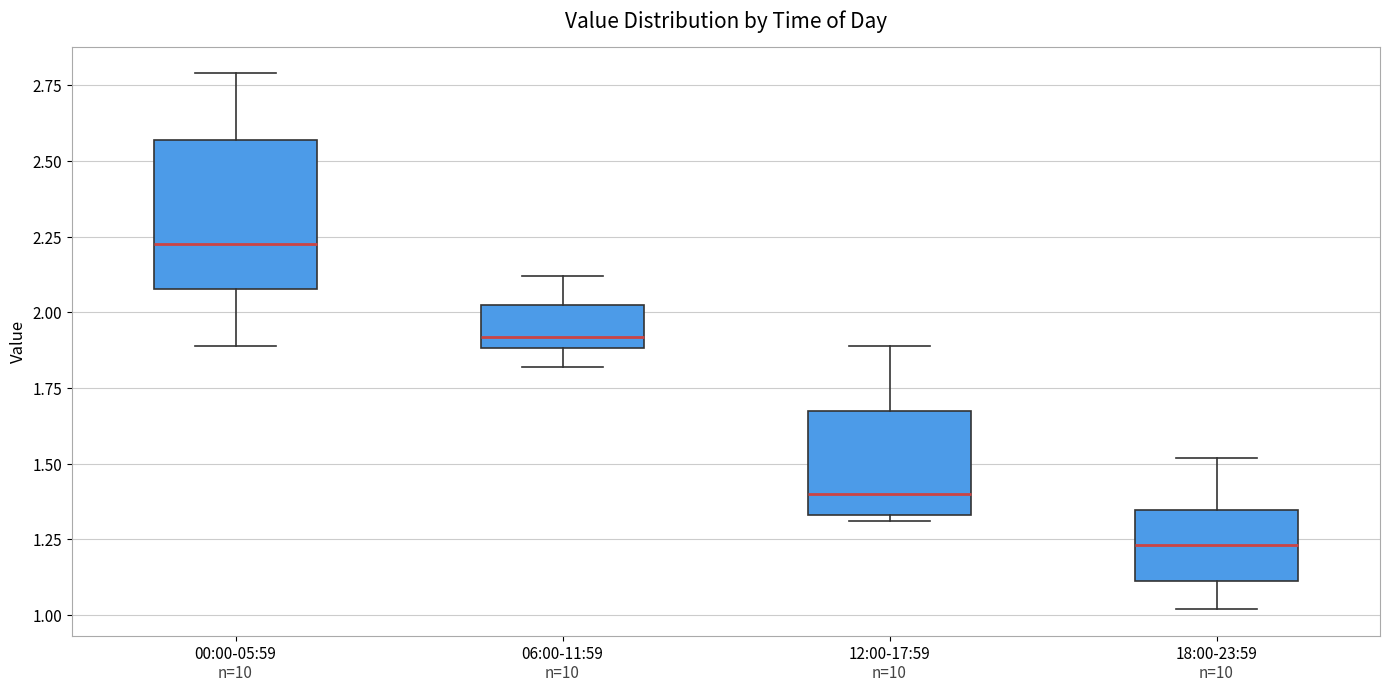

Reading left to right, transcribe this box plot: for each box, give where its median line is, the range the box spans, and where its two whiskers end, as read against the y-axis. The values are not printed on the chart, so give them approximately, as read against the axis.

00:00-05:59: median 2.25, box 2.10 to 2.55, whiskers 1.90 to 2.80
06:00-11:59: median 1.90 (just above the box's lower edge), box 1.90 to 2.05, whiskers 1.80 to 2.10
12:00-17:59: median 1.40, box 1.35 to 1.70, whiskers 1.30 to 1.90
18:00-23:59: median 1.25, box 1.10 to 1.35, whiskers 1.00 to 1.50